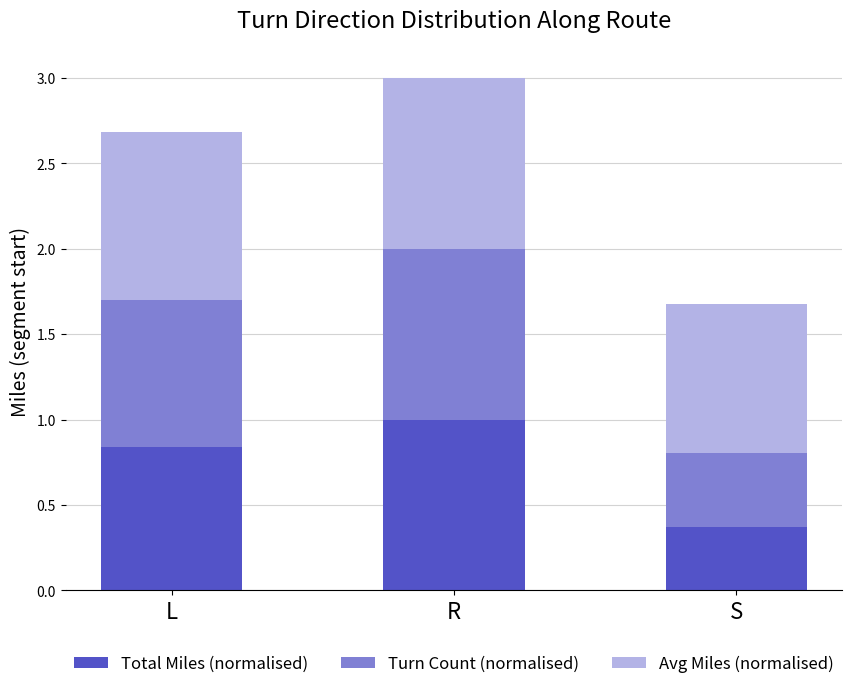

What is the total value across all series at L?

2.7